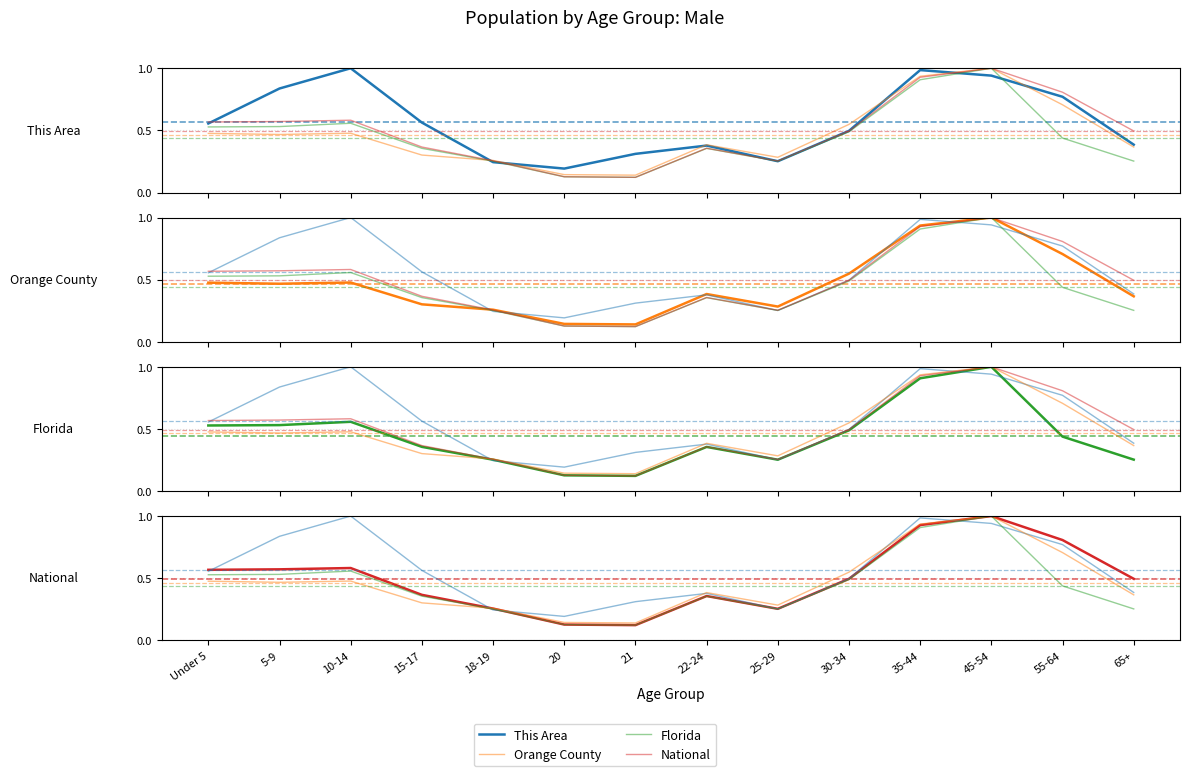

Which label corresponds to the smallest value in the chart?

21